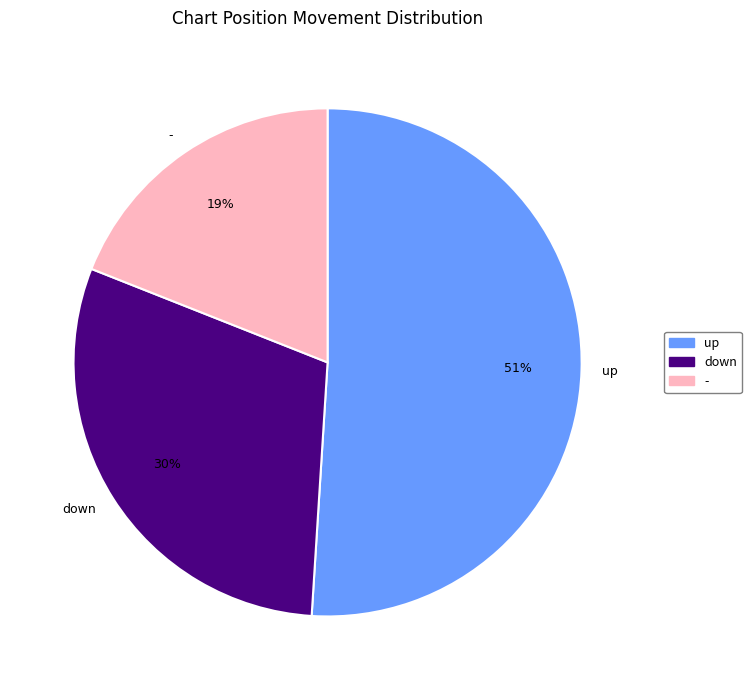

The - slice represents 19% of the pie. True or false?

True